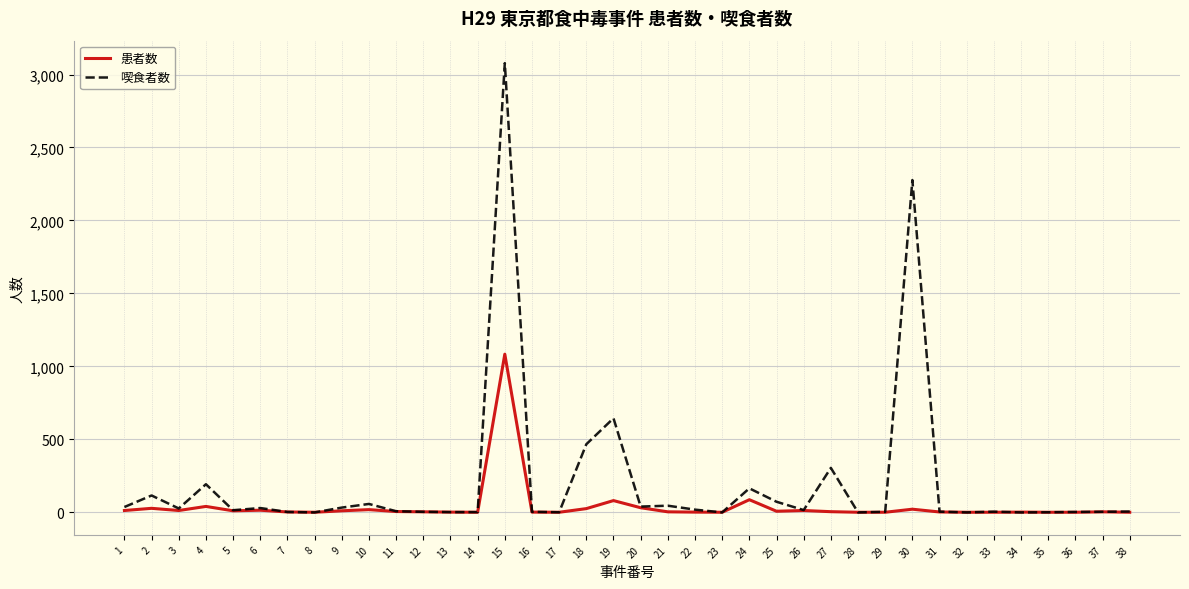

Which label corresponds to the largest value in the chart?

15